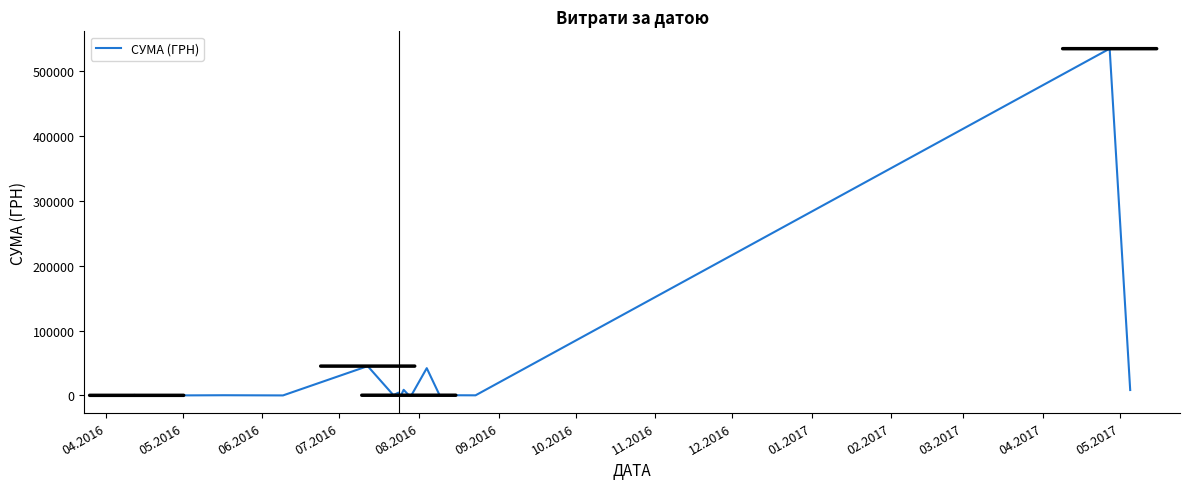

What is the sum of all values?

647487.0